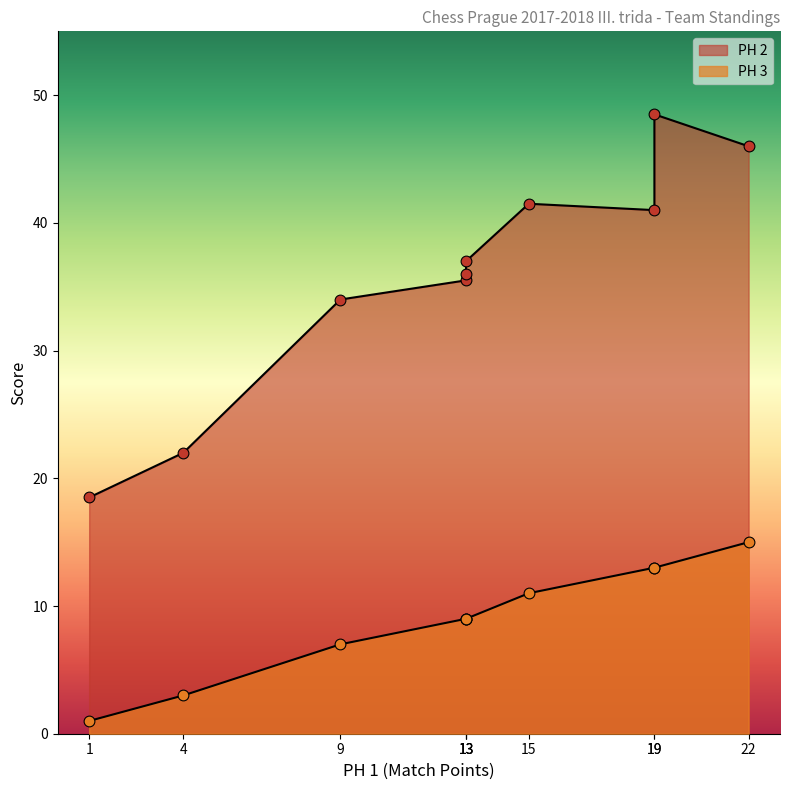

Which series has the largest total across all categories?

PH 2